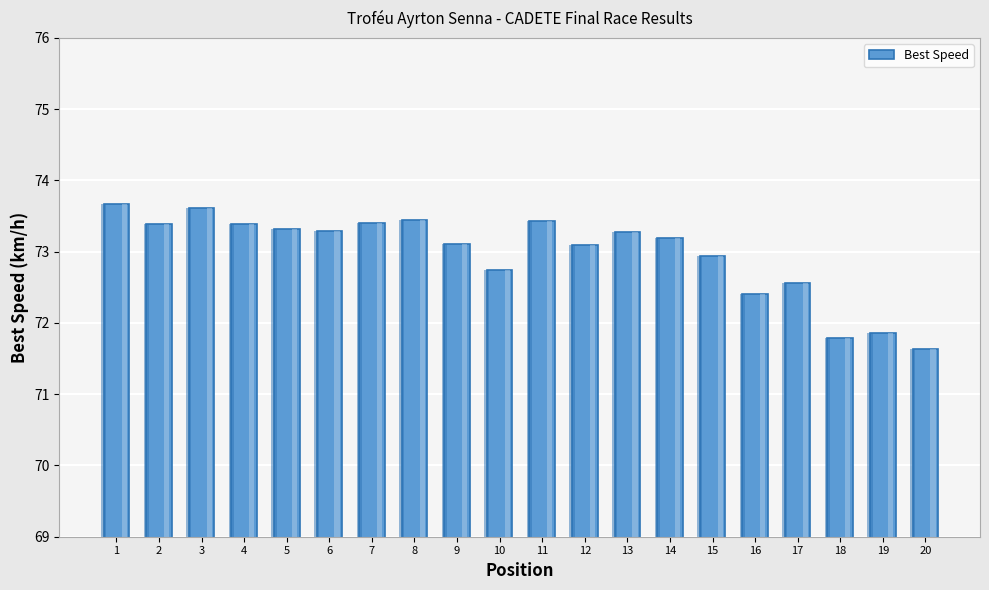

Count the number of data series in this chart.

1